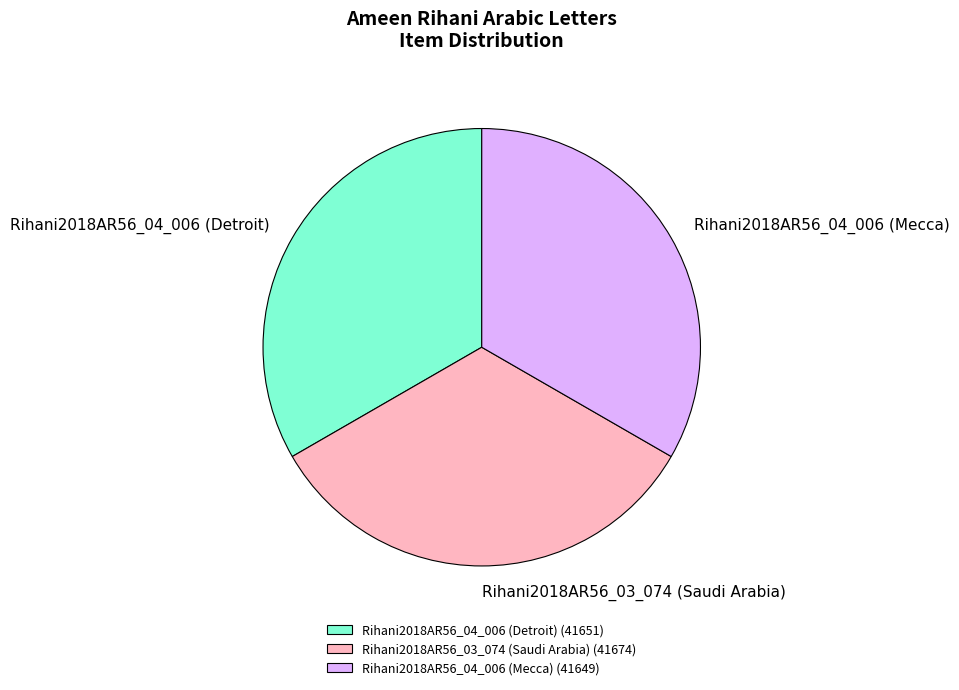

Combined, do Rihani2018AR56_04_006 (Mecca) (41649) and Rihani2018AR56_03_074 (Saudi Arabia) (41674) account for over 50%?

Yes